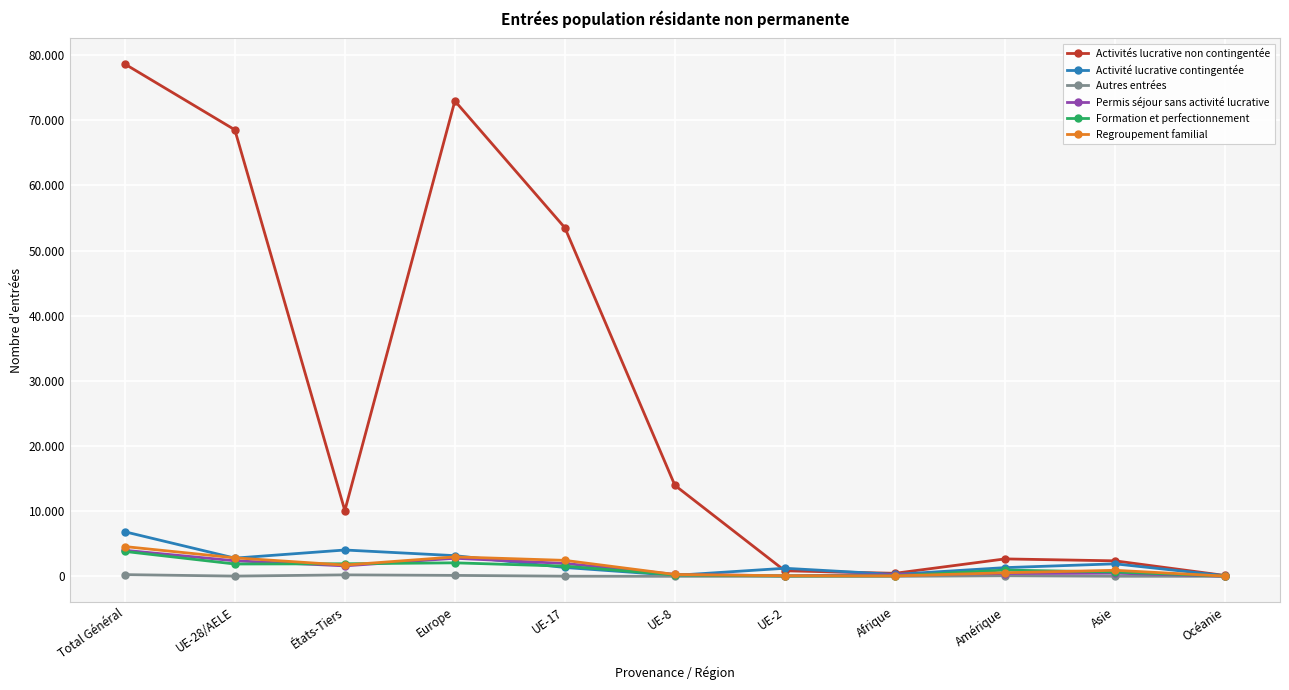

At which label does Autres entrées first exceed 26?

Total Général